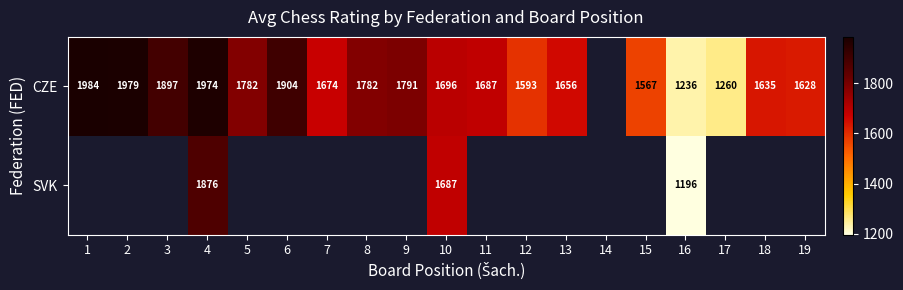

What is the total value across all series at 16?

2432